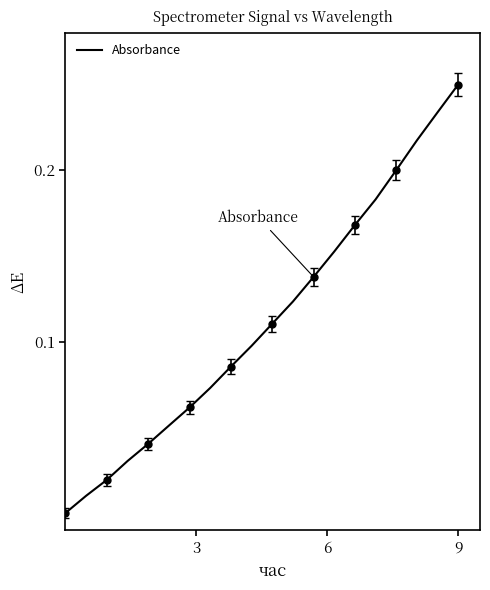

The value at 5 is 0.0. True or false?

False